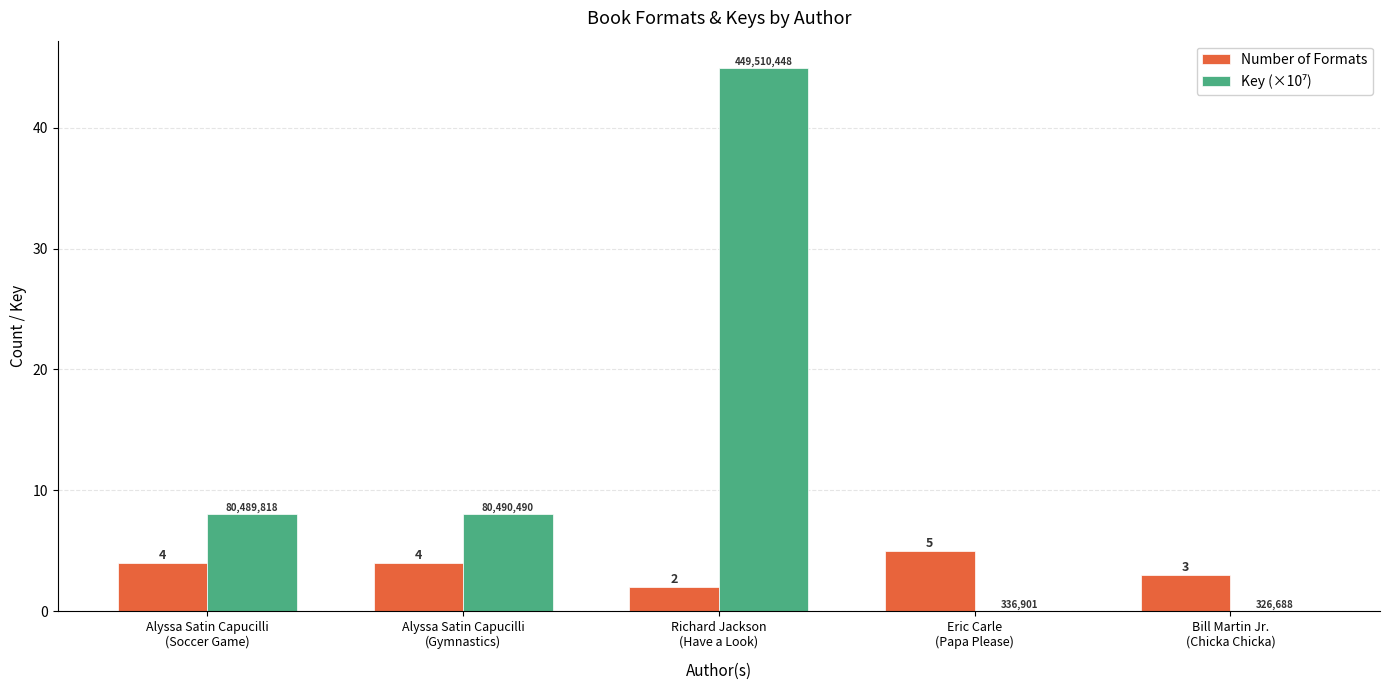

How many categories are shown in the chart?

5